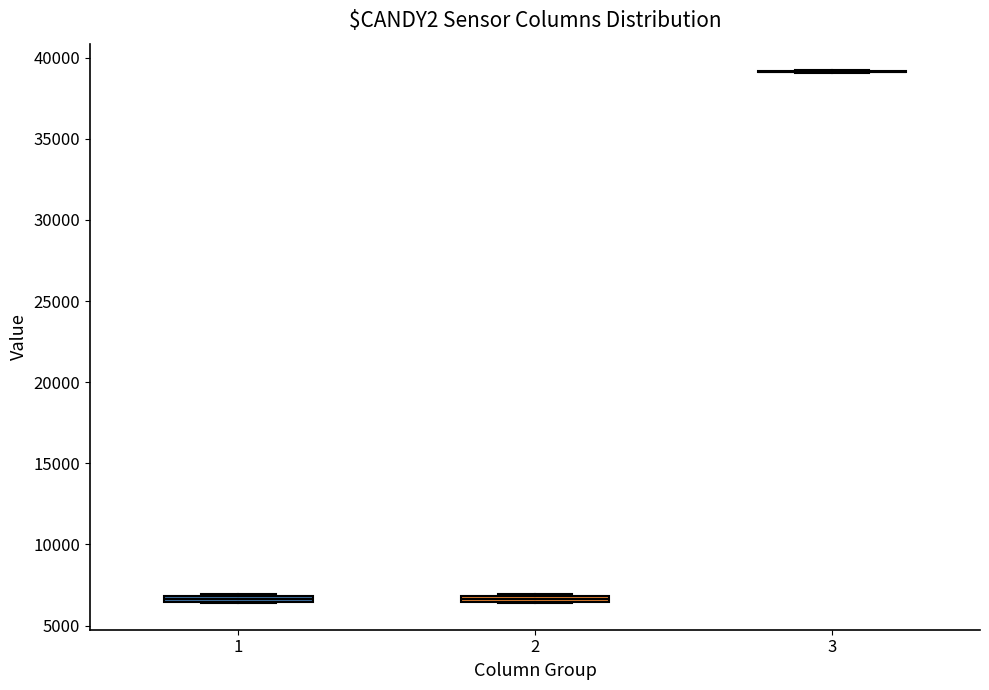

Where is the lower edge of the box at x = 1 on the y-axis? The values are not printed on the chart, so give them approximately, as read against the axis.

6500